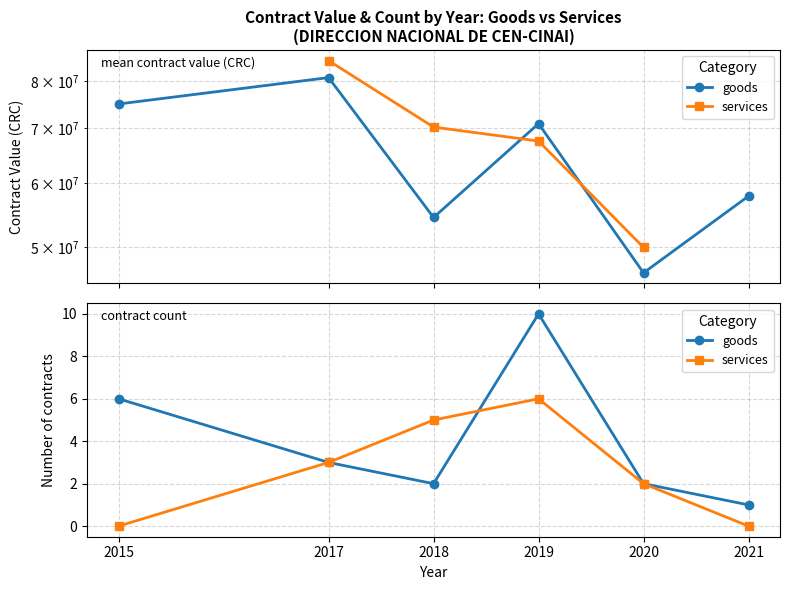

True or false: services has a value of 6 at 2019.

True